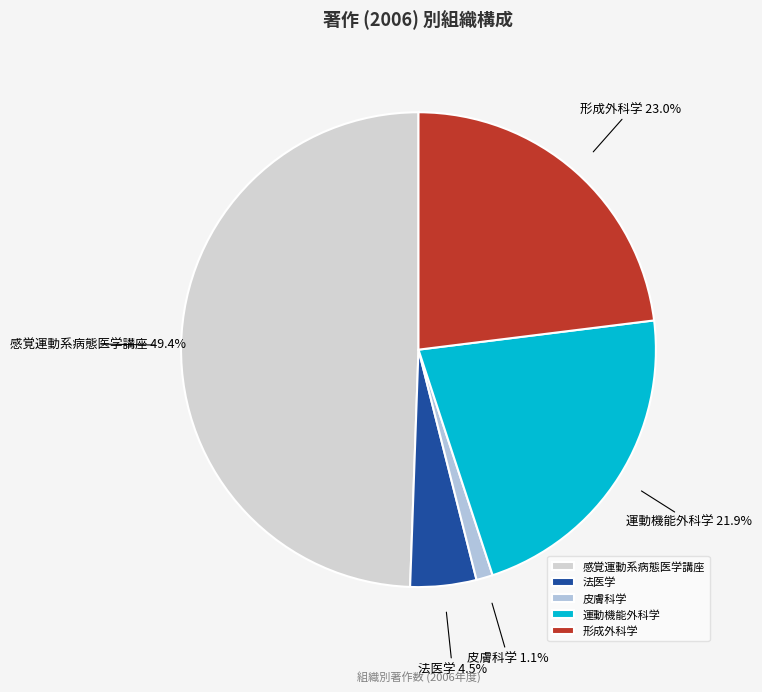

Which slice is the smallest?

皮膚科学